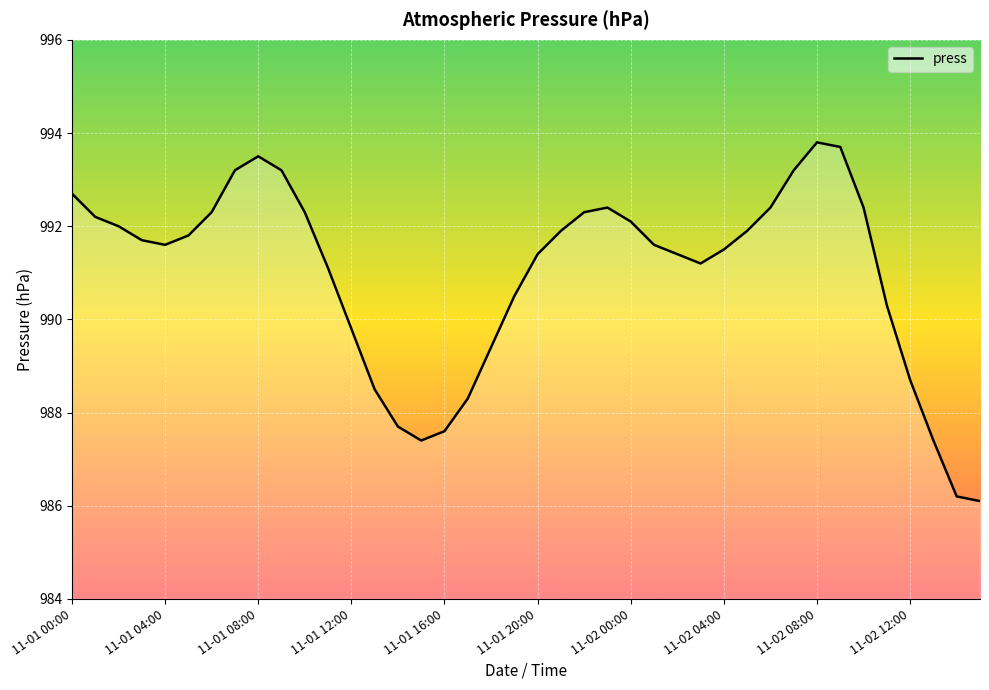

Reading right to left, what are all the values shown in this chart?

986.1	986.2	987.4	988.7	990.3	992.4	993.7	993.8	993.2	992.4	991.9	991.5	991.2	991.4	991.6	992.1	992.4	992.3	991.9	991.4	990.5	989.4	988.3	987.6	987.4	987.7	988.5	989.8	991.1	992.3	993.2	993.5	993.2	992.3	991.8	991.6	991.7	992.0	992.2	992.7